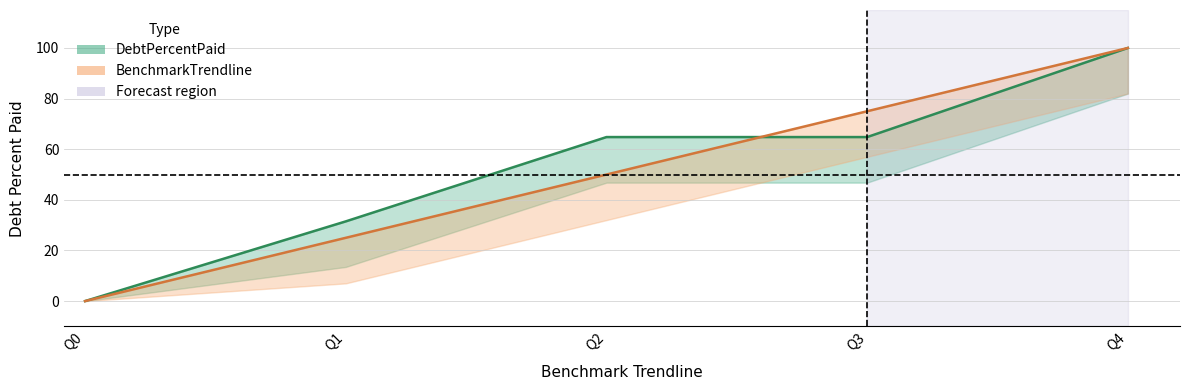

True or false: DebtPercentPaid has a value of 100.0 at Q4.

True